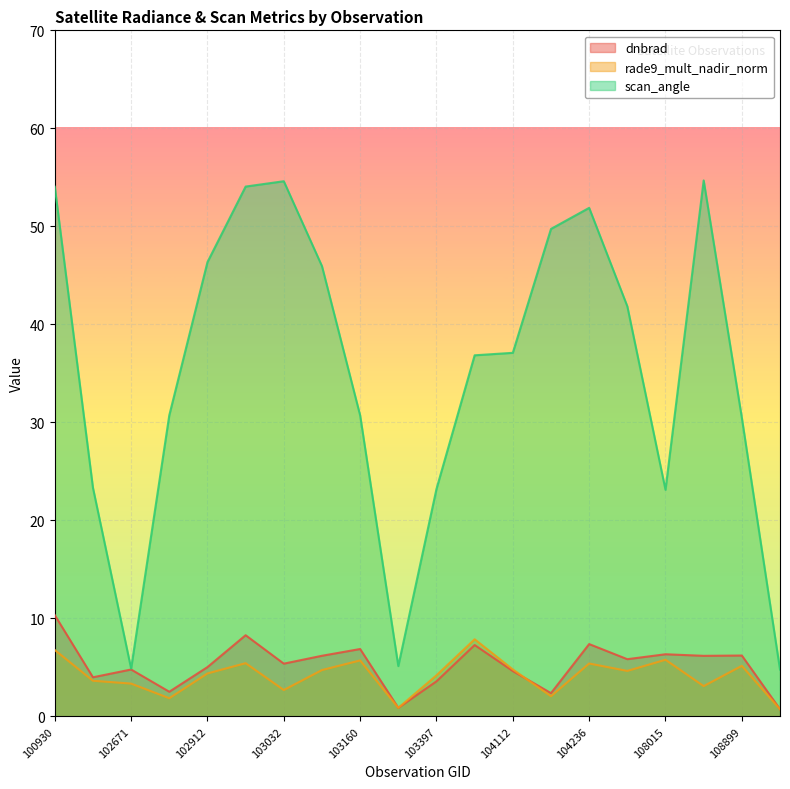

What is the difference between the maximum and second lowest values in the dnbrad series?

9.5